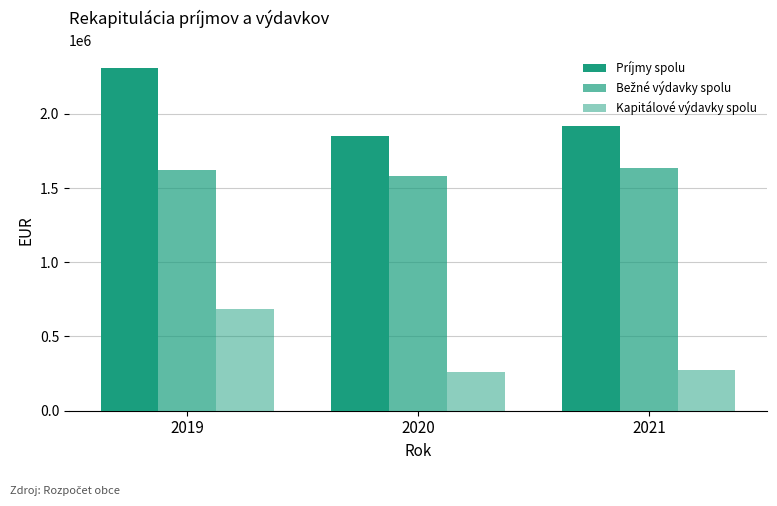

Are the bars horizontal?

No